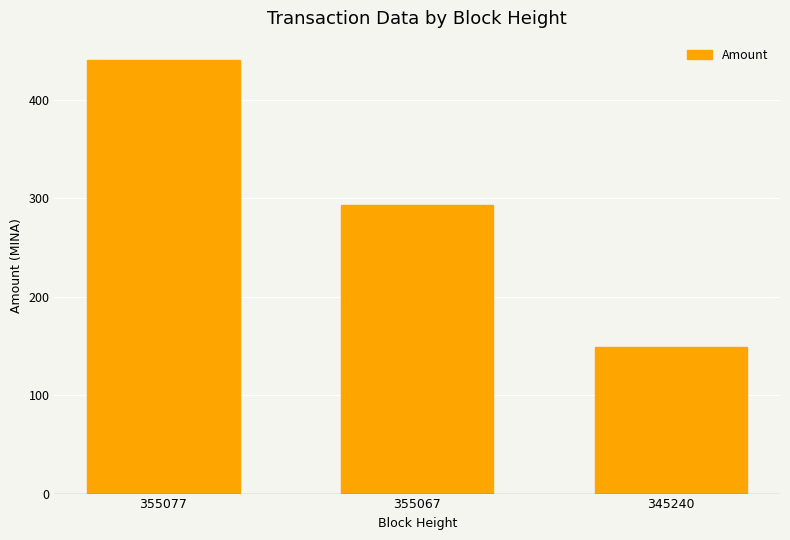

The value at 355067 is 480.3. True or false?

False